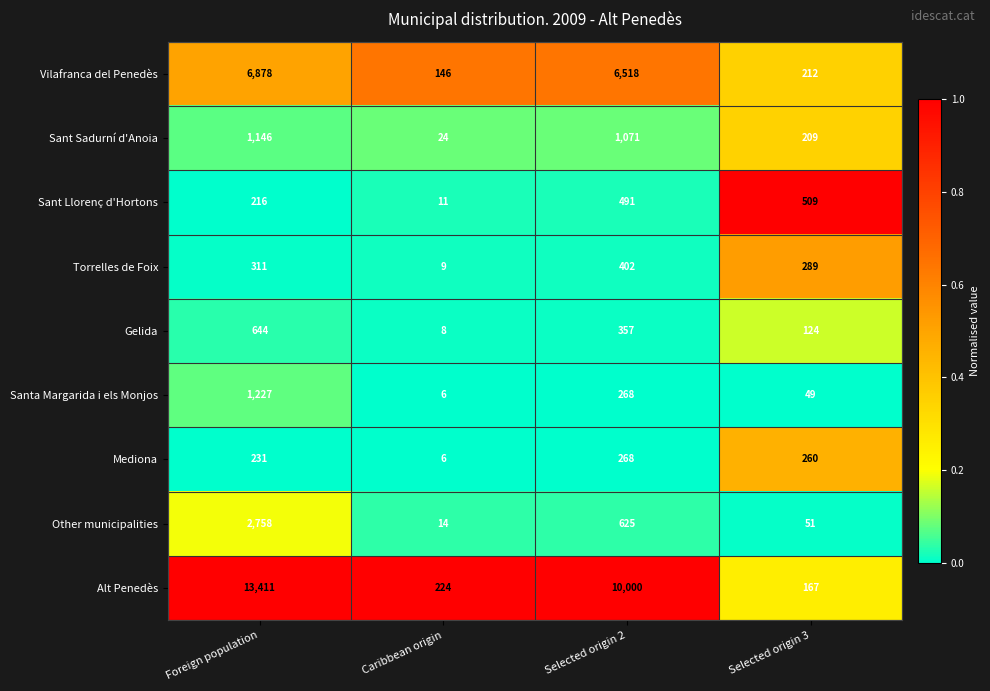

Between Caribbean origin and Selected origin 3, which series saw the biggest shift?

Sant Llorenç d'Hortons